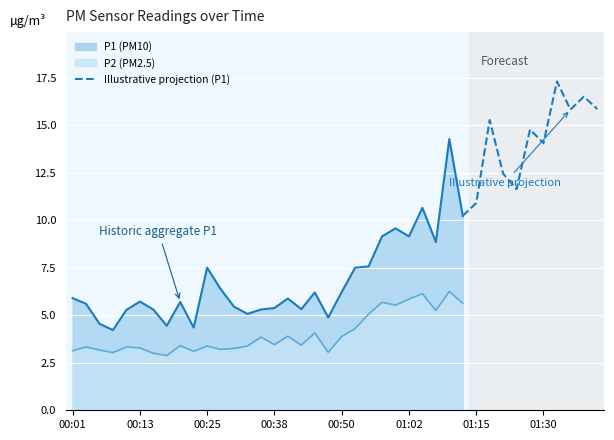

Which has a higher value, 01:30 or 00:01?

01:30